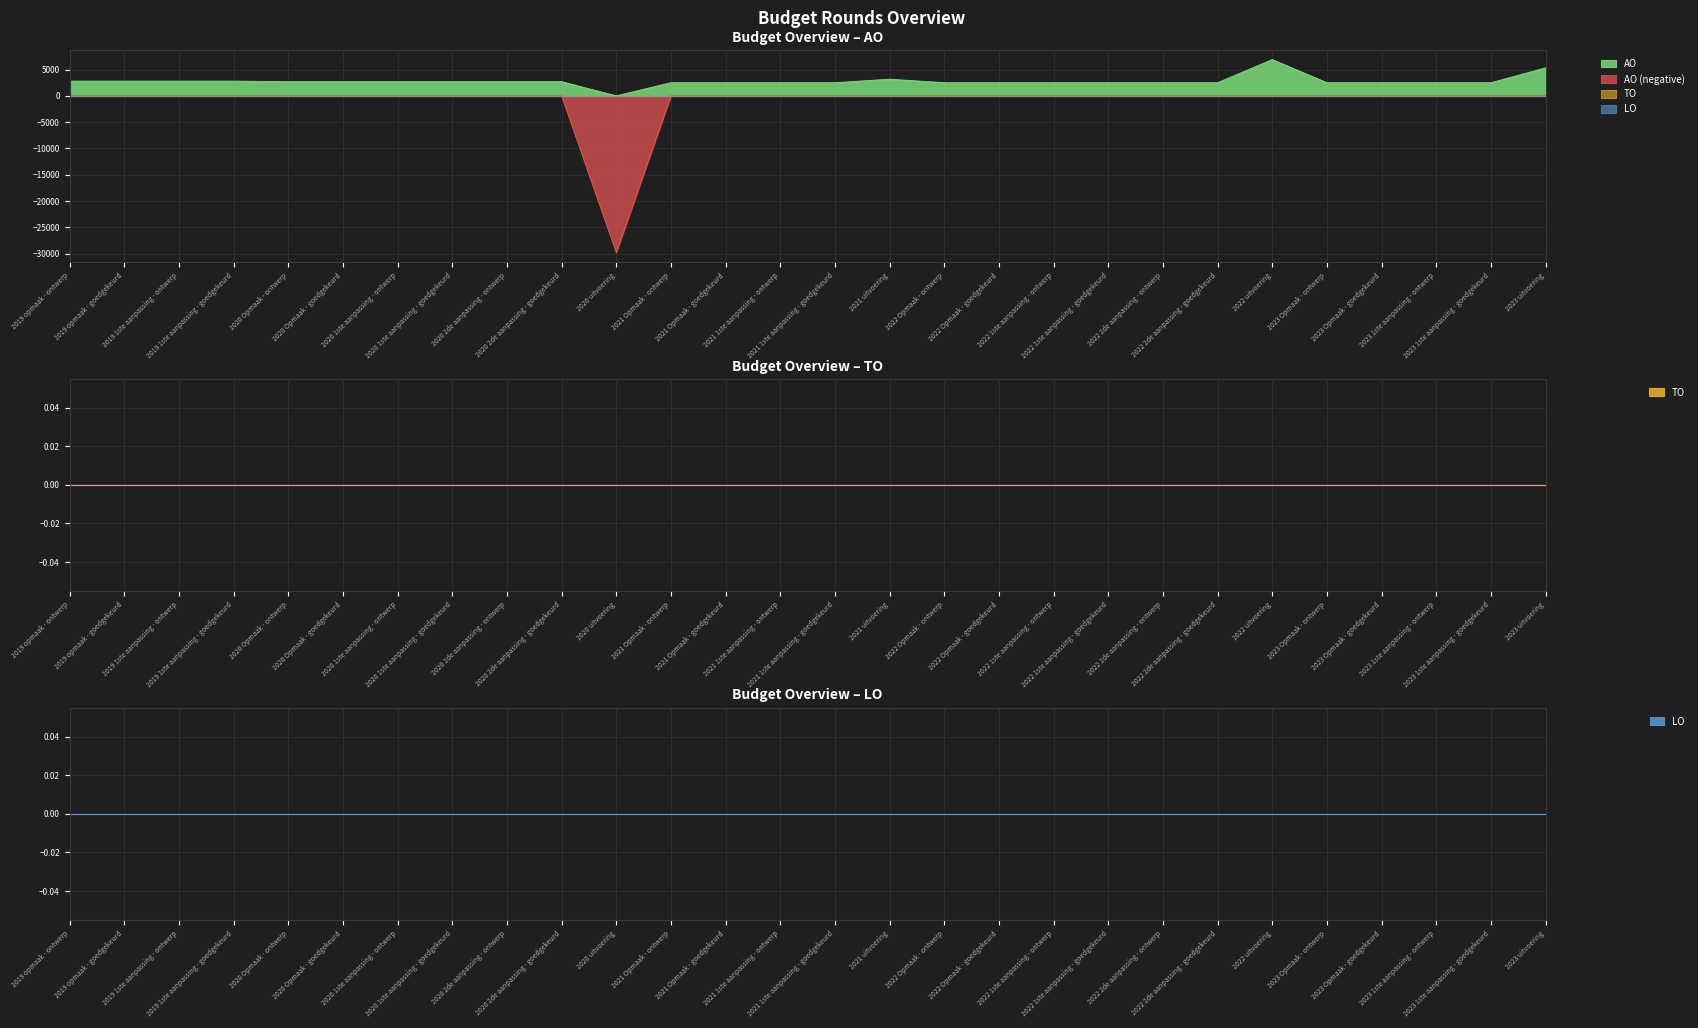

At which label does LO reach its peak?

2019 opmaak - ontwerp